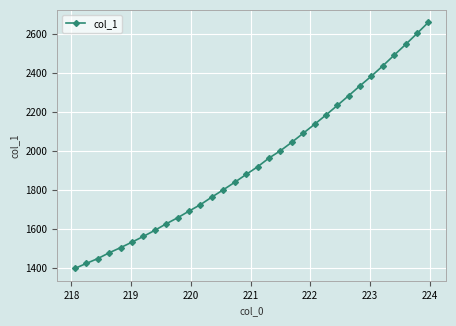

What is the minimum value shown in the chart?

1396.0